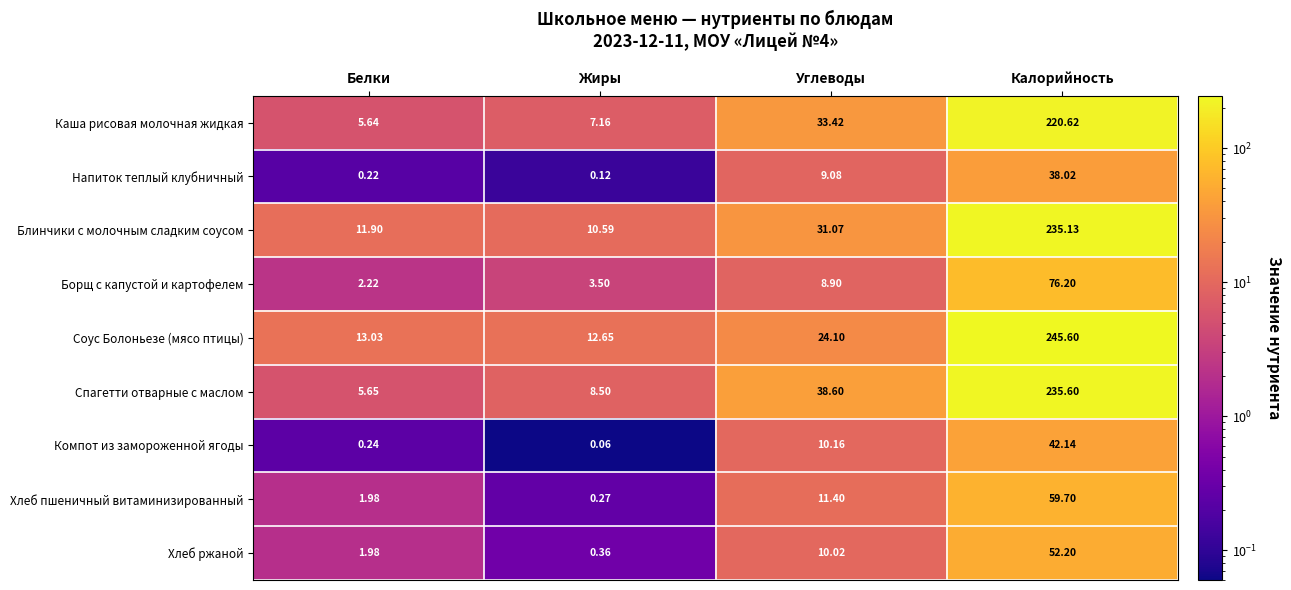

Count the number of categories in the chart.

4